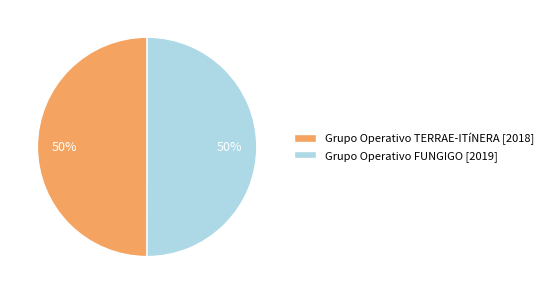

To the nearest percent, what percentage of the pie is Grupo Operativo FUNGIGO [2019]?

50%